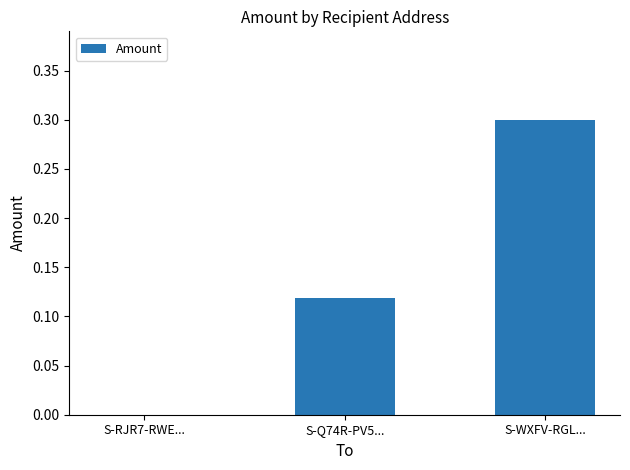

Which label corresponds to the largest value in the chart?

S-WXFV-RGL...